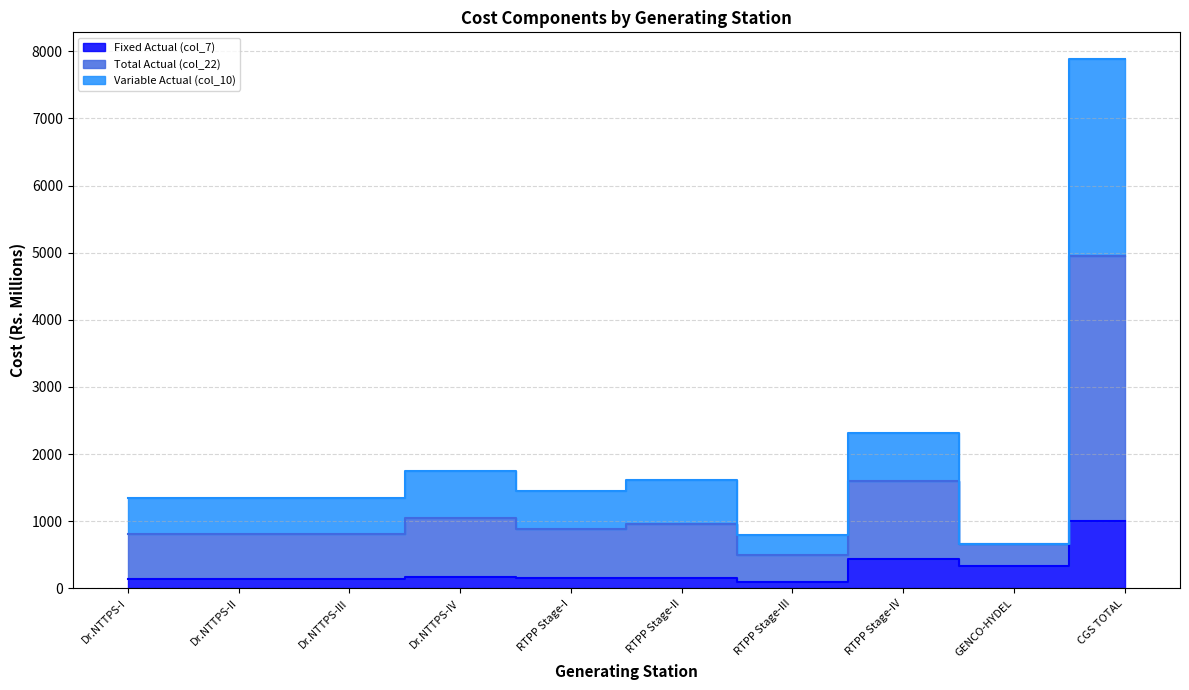

Which series has the largest total across all categories?

Total Actual (col_22)